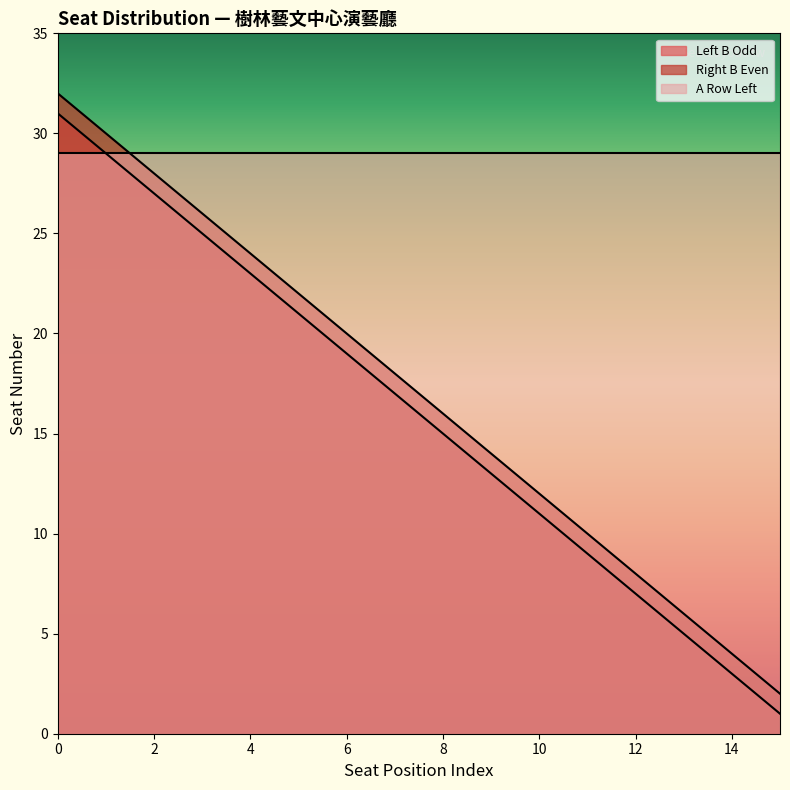

What is the highest value of the Right B Even series?

32